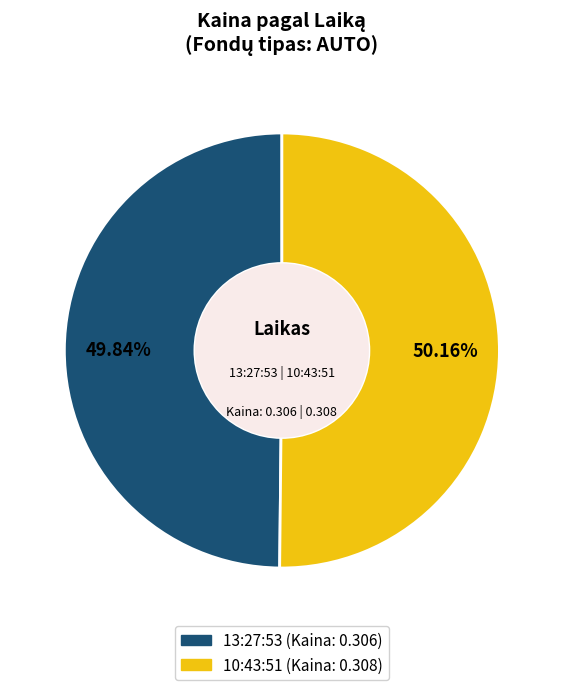

To the nearest percent, what portion does 10:43:51 represent?

50%